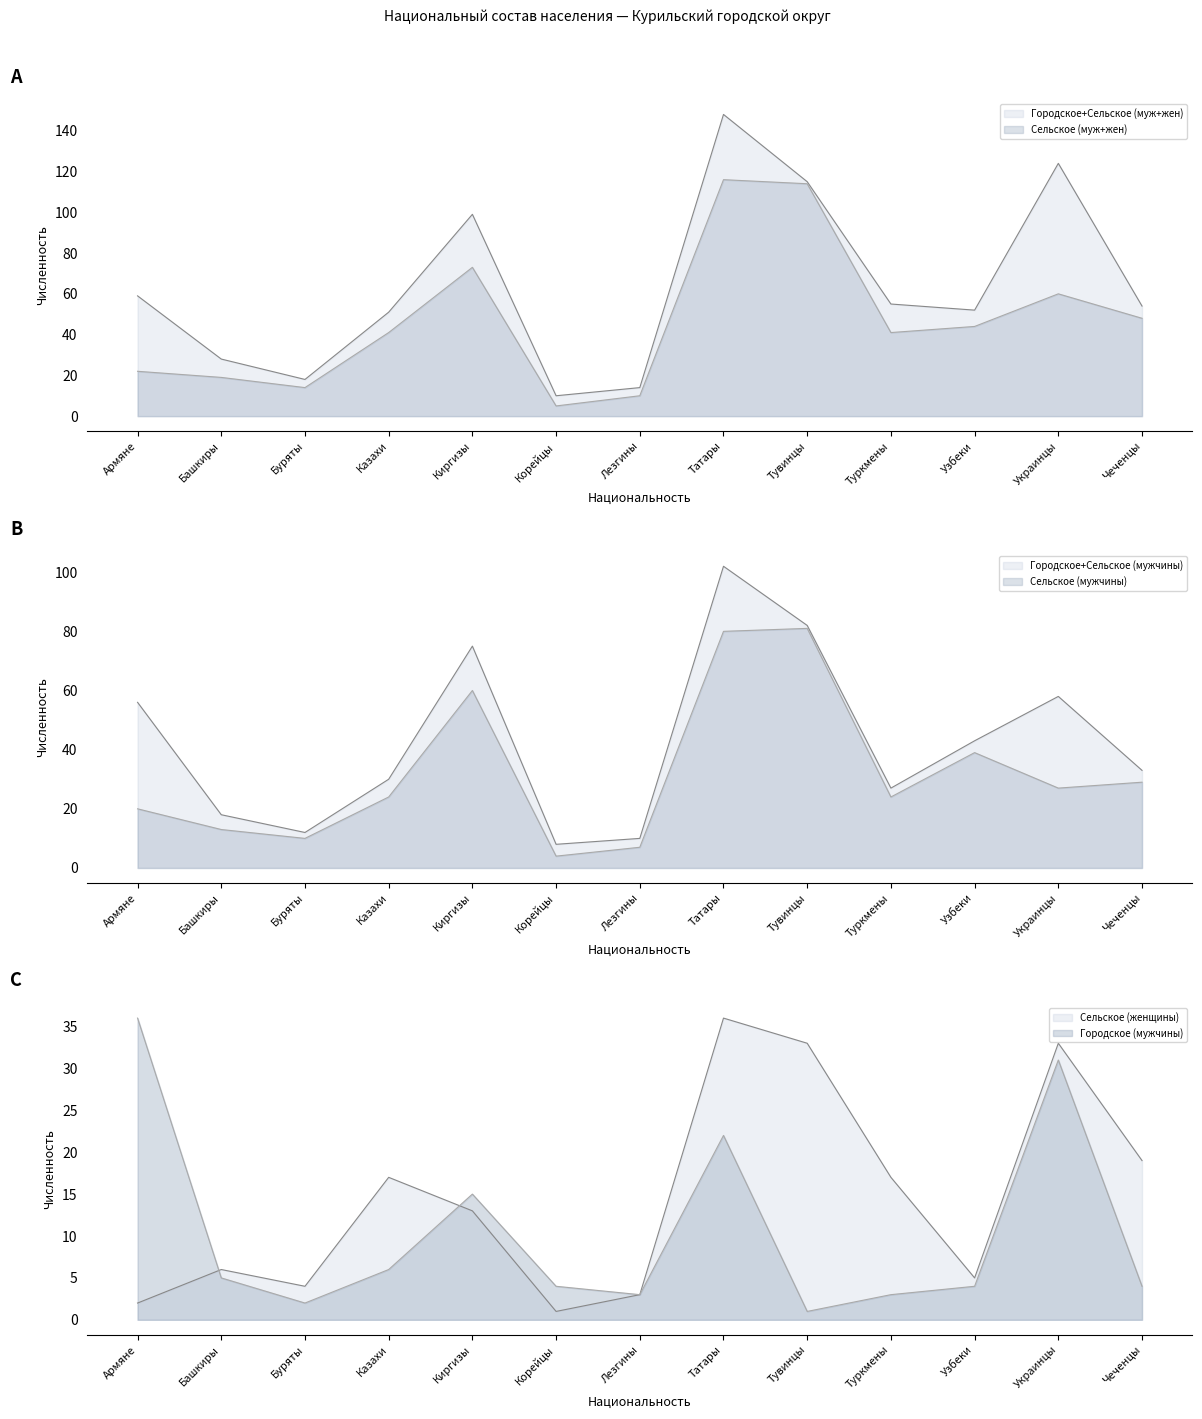

At which category is the sum across all series the highest?

Татары